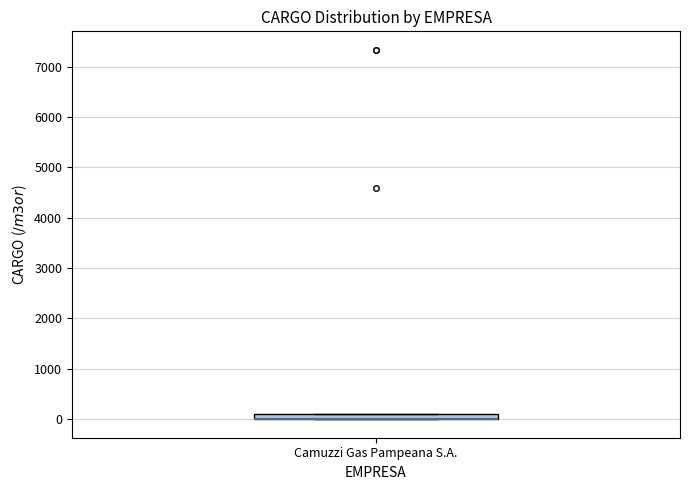

Where is the upper edge of the box for Camuzzi Gas Pampeana S.A. on the y-axis? The values are not printed on the chart, so give them approximately, as read against the axis.

100